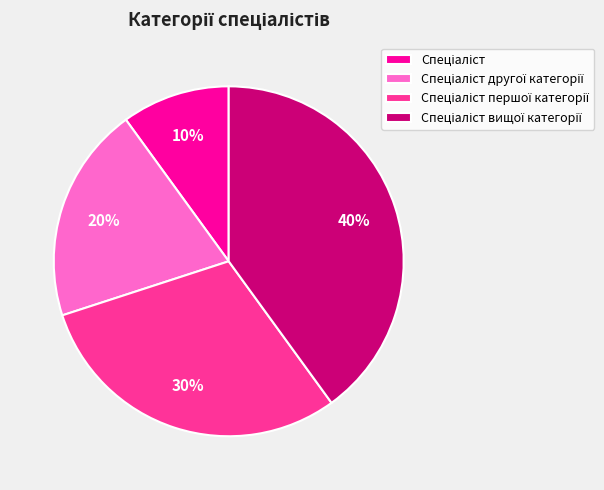

Is there a majority slice in this chart?

No